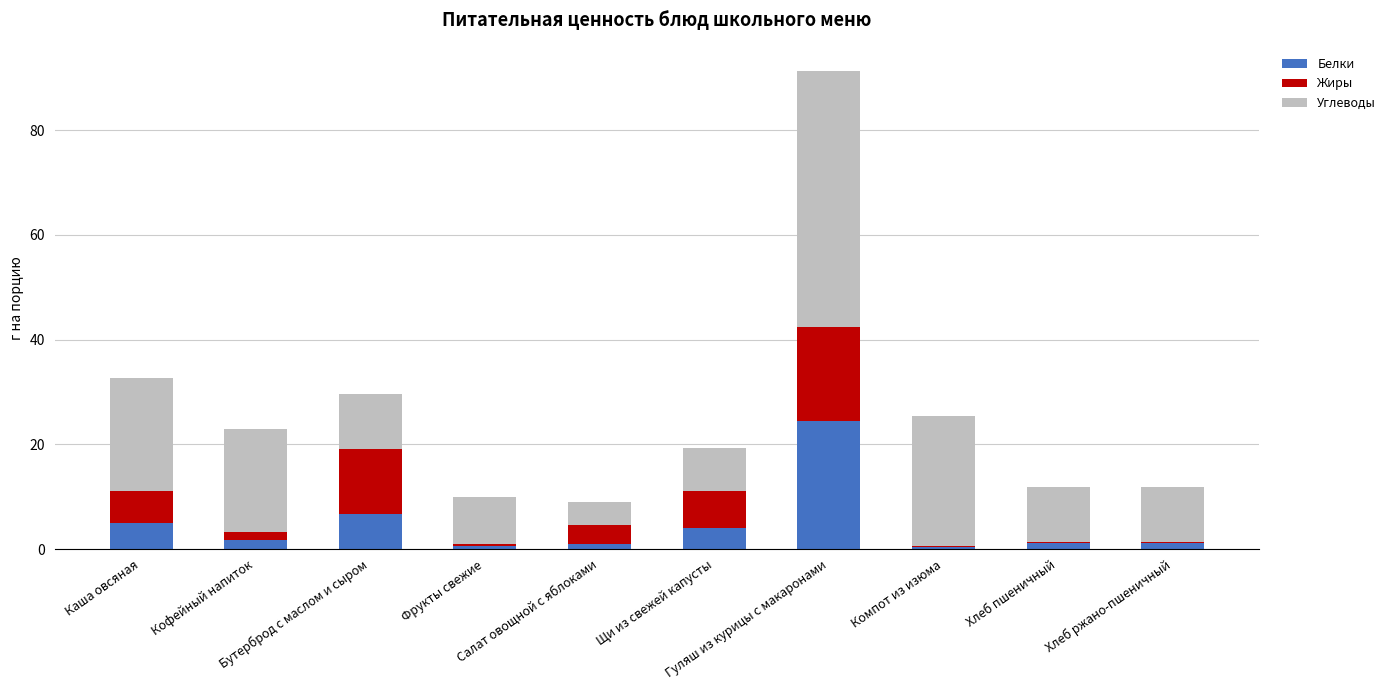

What is the maximum value for Белки?

24.5